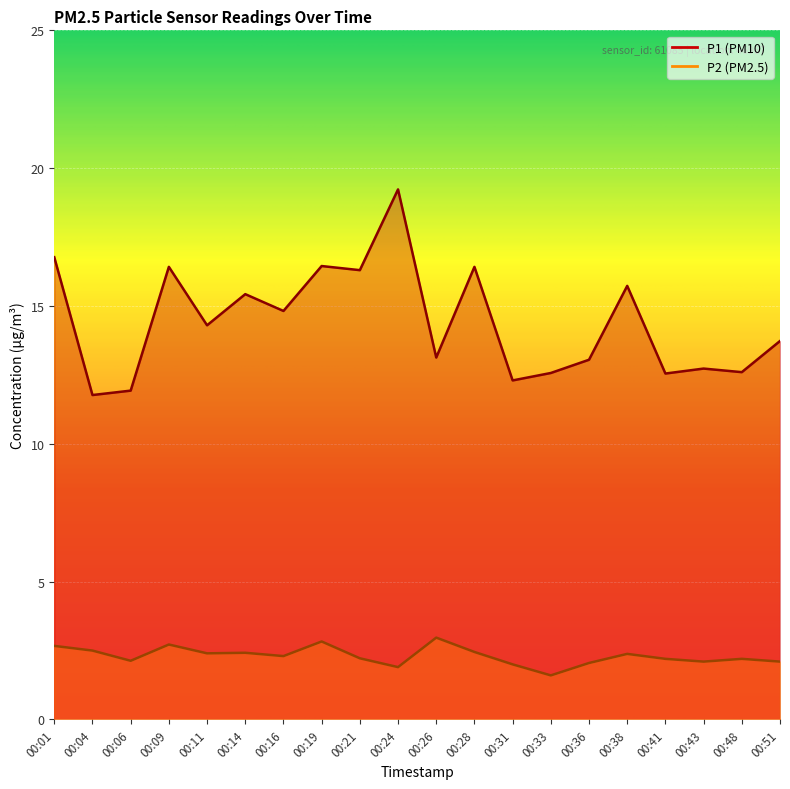

What are all the series names shown in the legend?

P1, P2